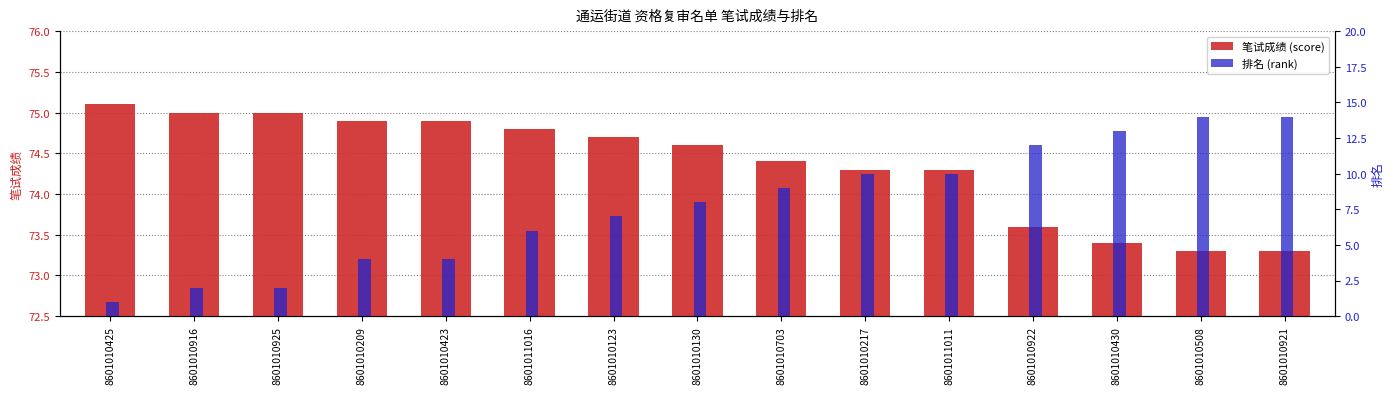

At which label is 排名 (rank) closest to 7?

8601010123